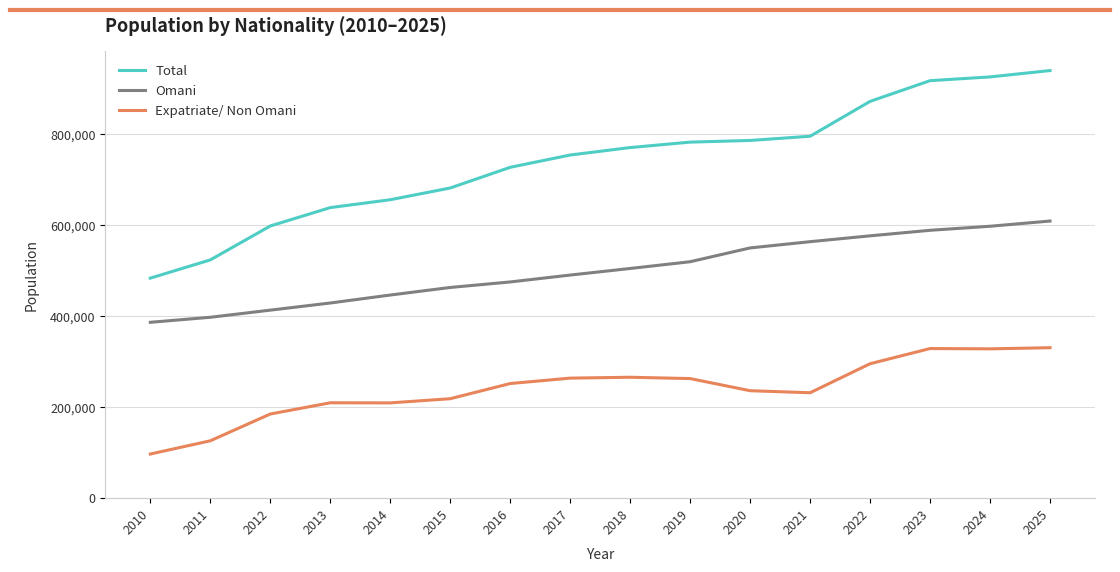

How many series are shown in this chart?

3